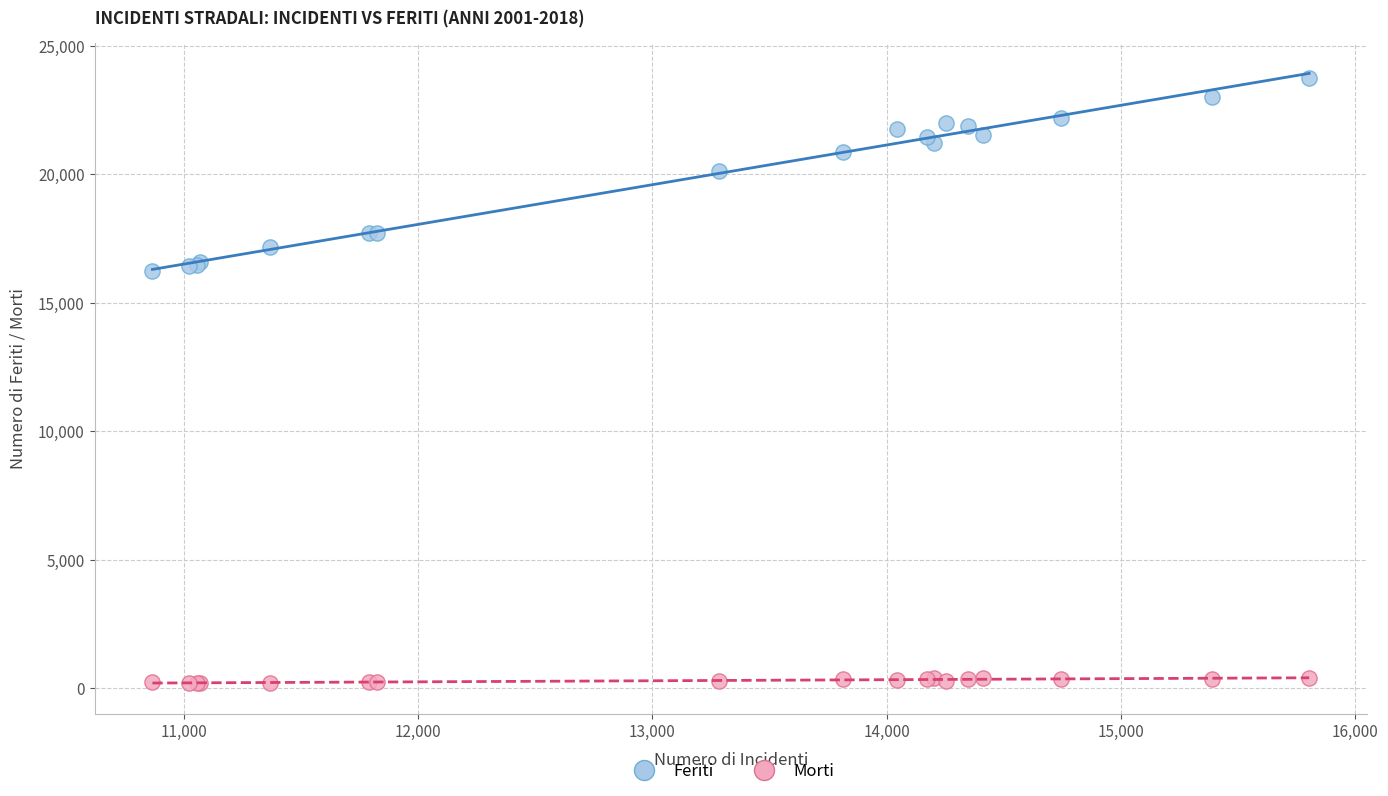

What are all the series names shown in the legend?

Feriti, Morti